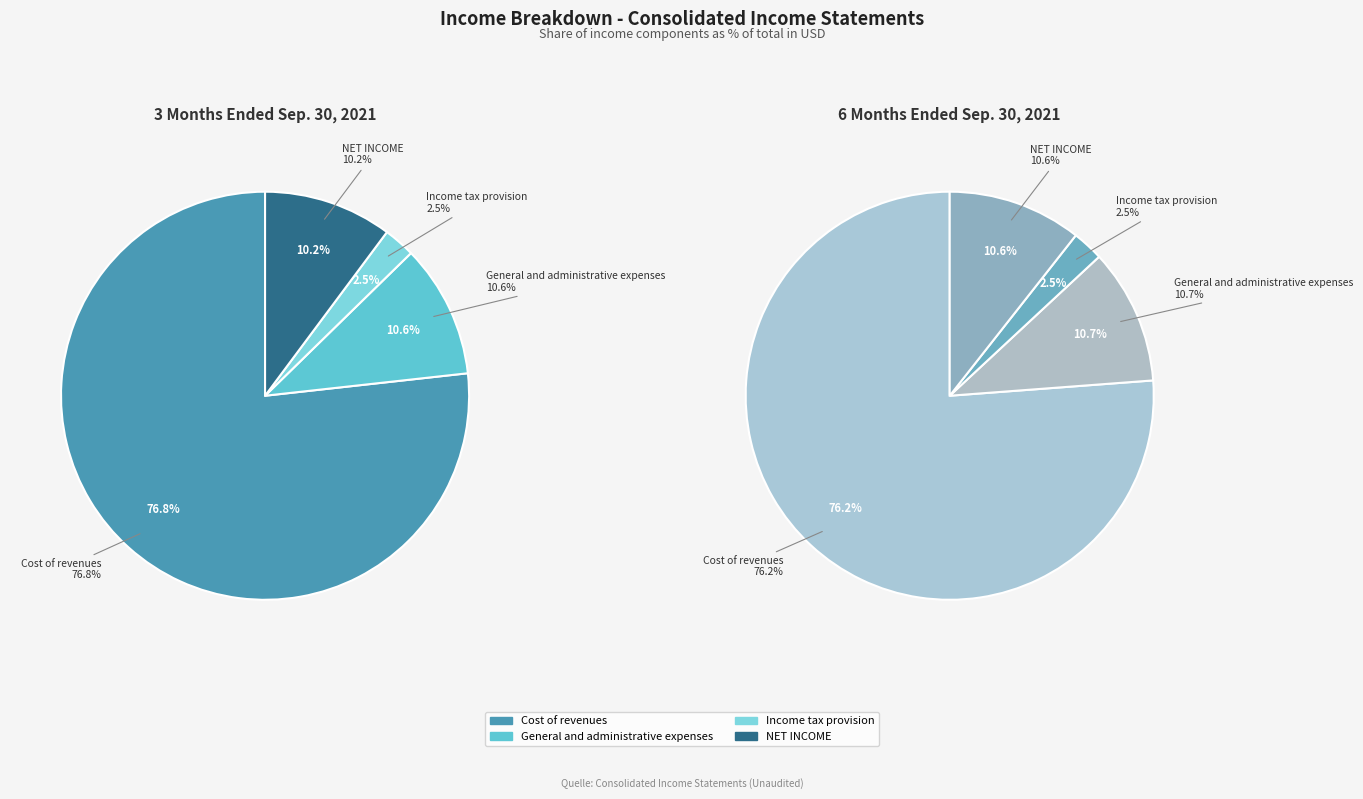

To the nearest percent, what is the combined percentage of NET INCOME and Income tax provision?

13%